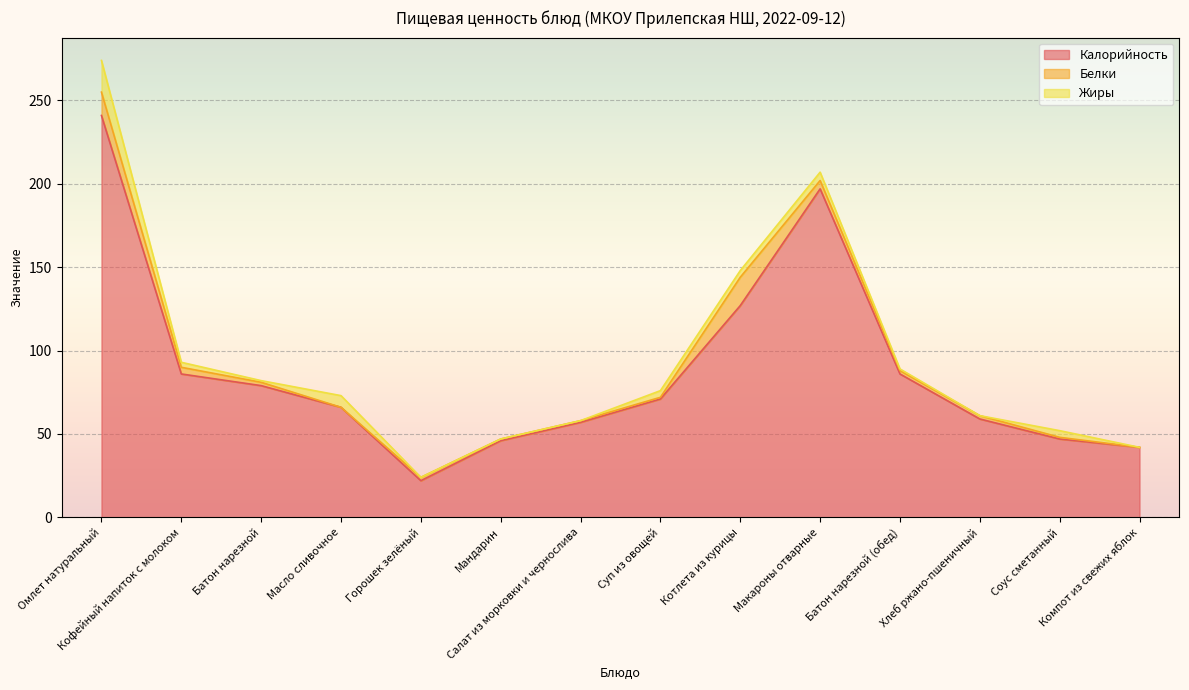

What is the spread (max minus min) of values at Хлеб ржано-пшеничный?

59